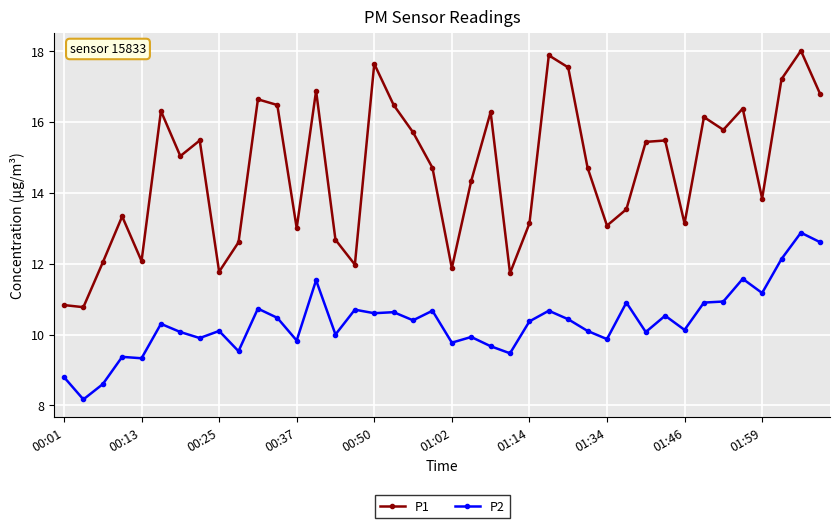

True or false: P1 has more than 1 interior local peaks.

True